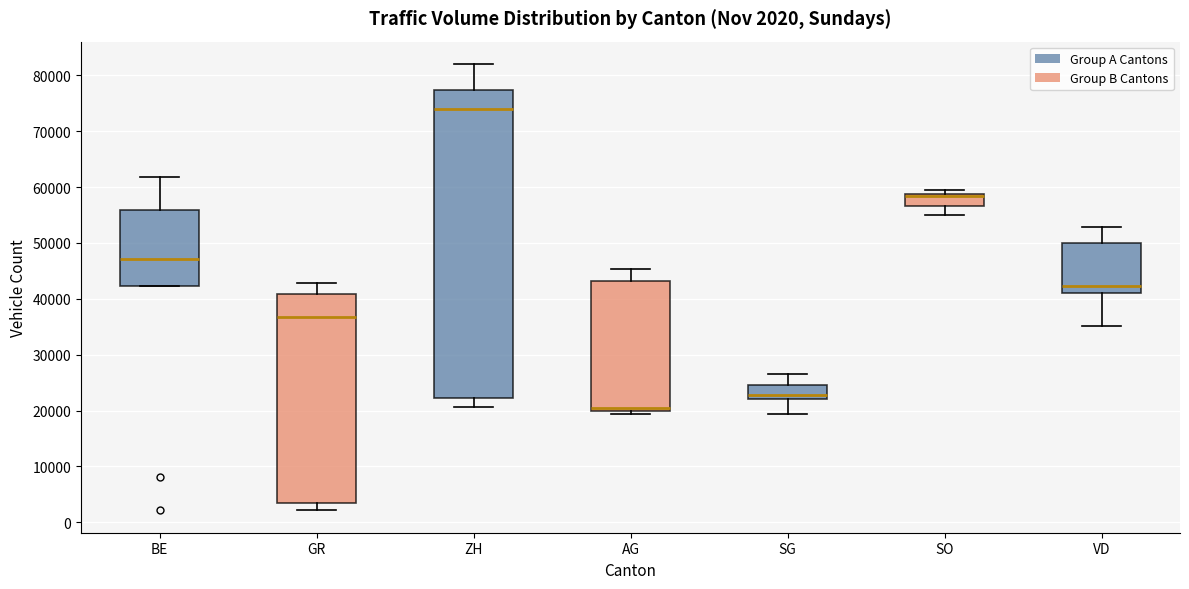

Which box's median line is the highest?

ZH